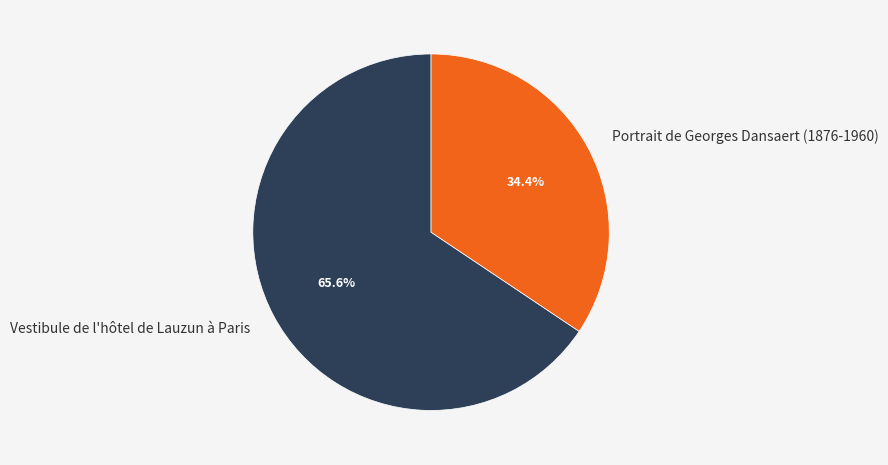

What percentage is the Vestibule de l'hôtel de Lauzun à Paris slice, to the nearest percent?

66%